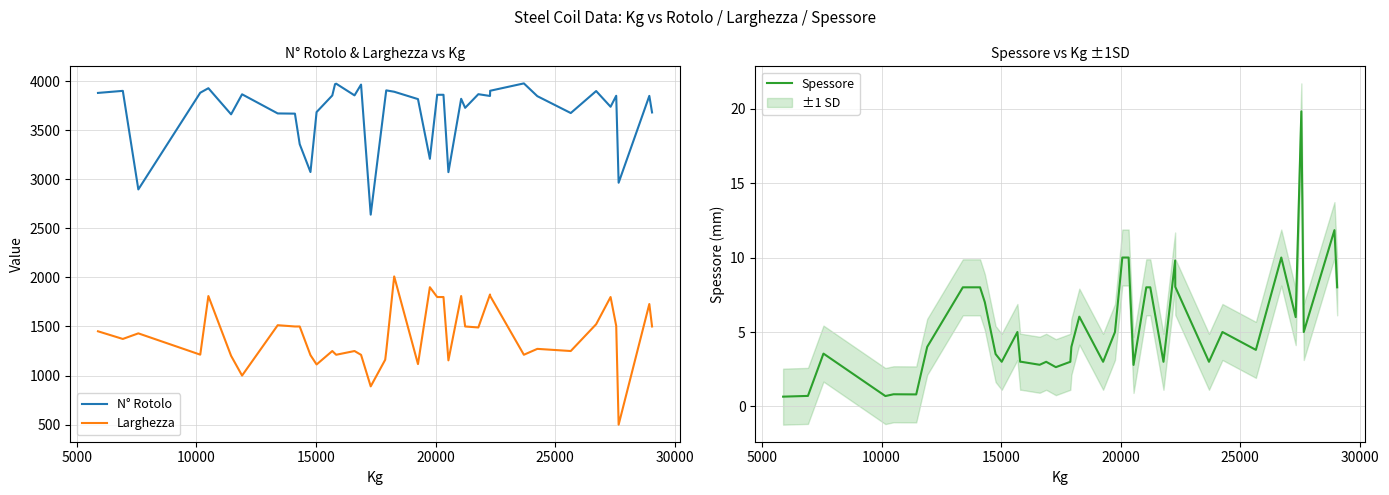

True or false: Spessore has more than 0 points higher than both neighbors.

True